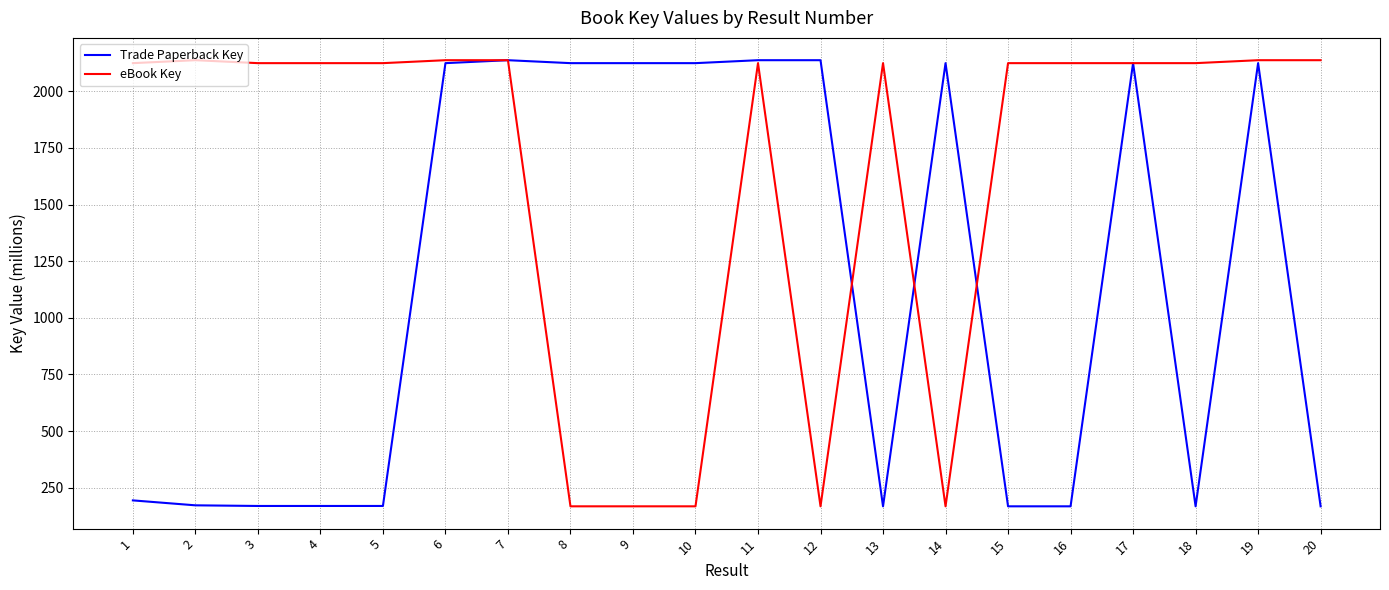

What value does the Trade Paperback Key series have at 11?

2137.7